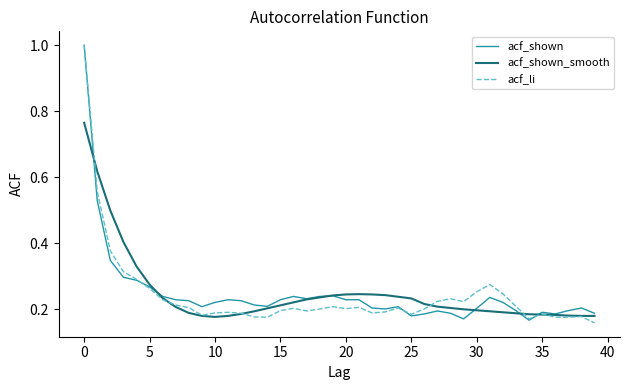

What is the maximum value shown in the chart?

1.0